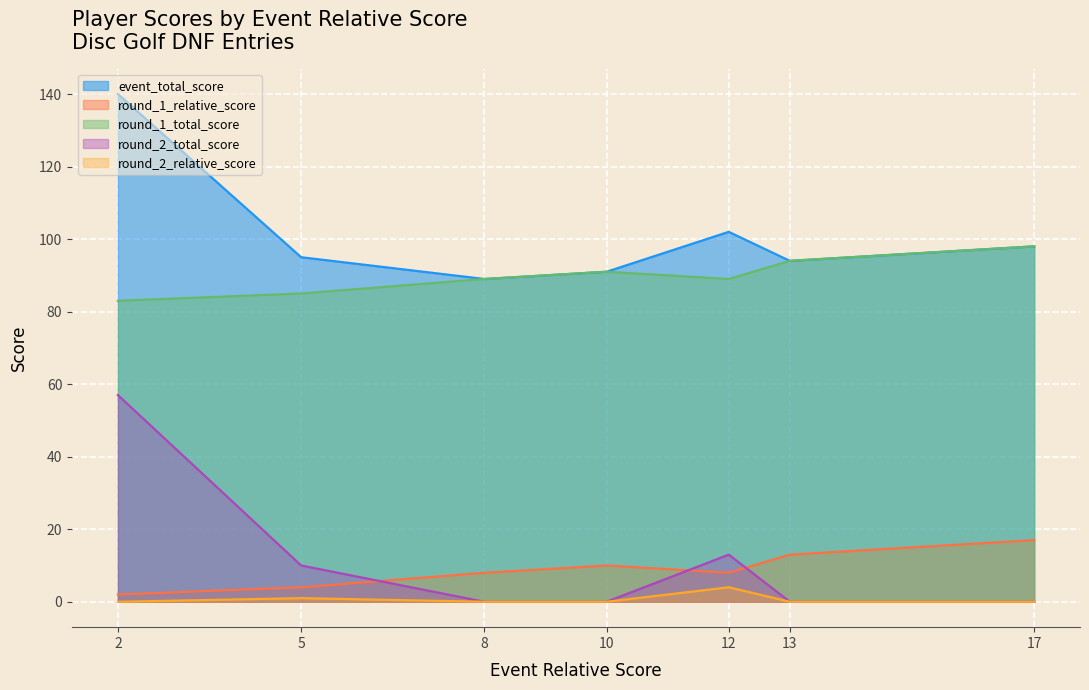

Which series changed the most between 13 and 8?

event_total_score